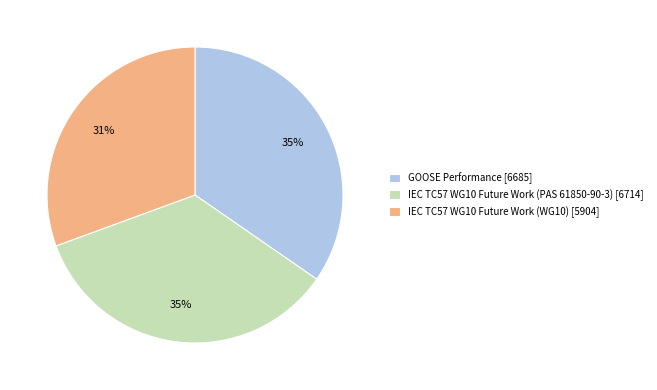

To the nearest percent, what is the difference between the IEC TC57 WG10 Future Work (WG10) and GOOSE Performance slice percentages?

4%